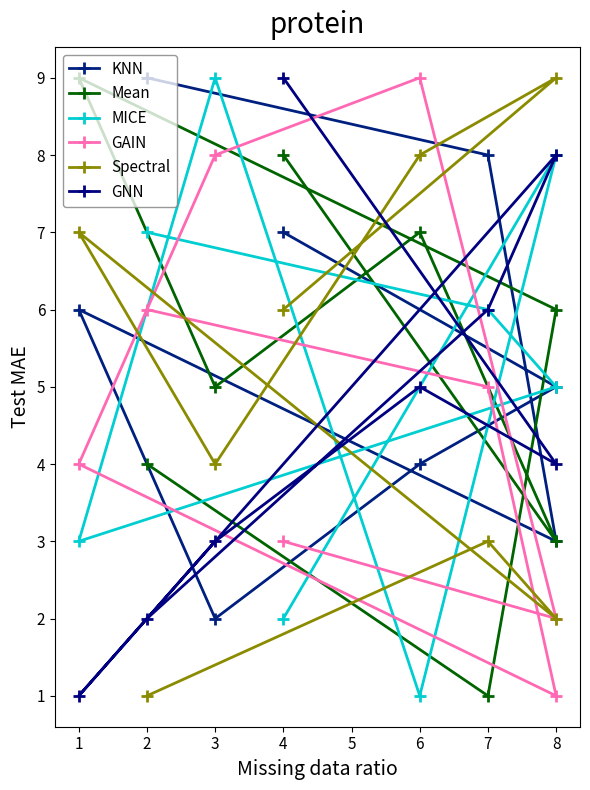

Which series has the largest range (max minus min)?

Mean